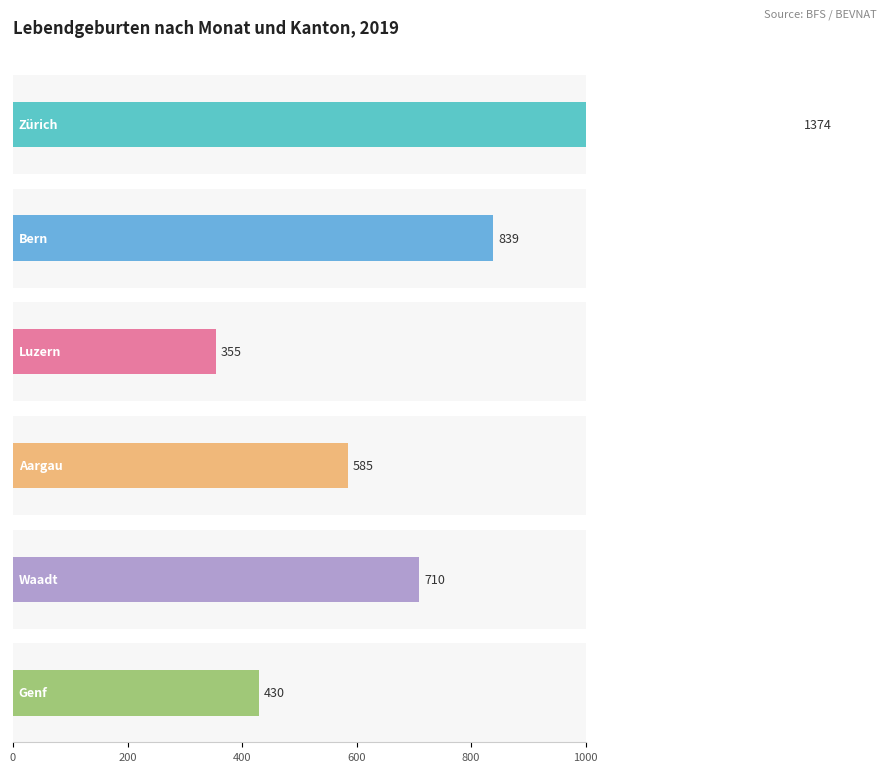

How many bars are there in each group?

6